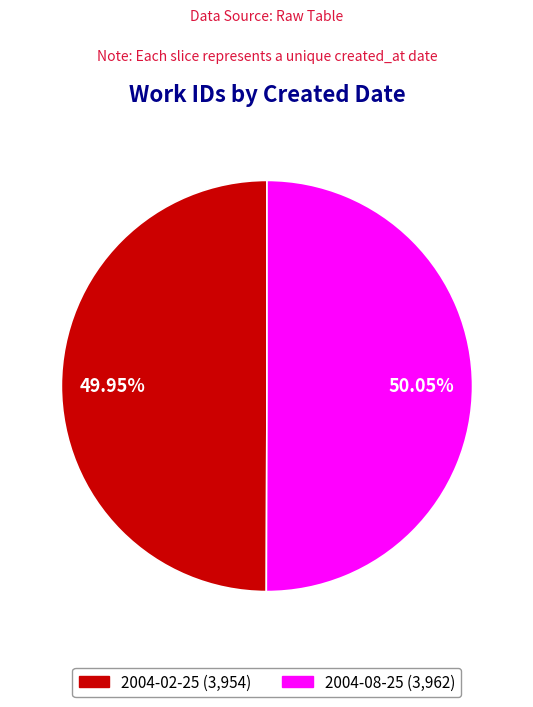

What is the ratio of the value at 2004-02-25 to the value at 2004-08-25?

1.0